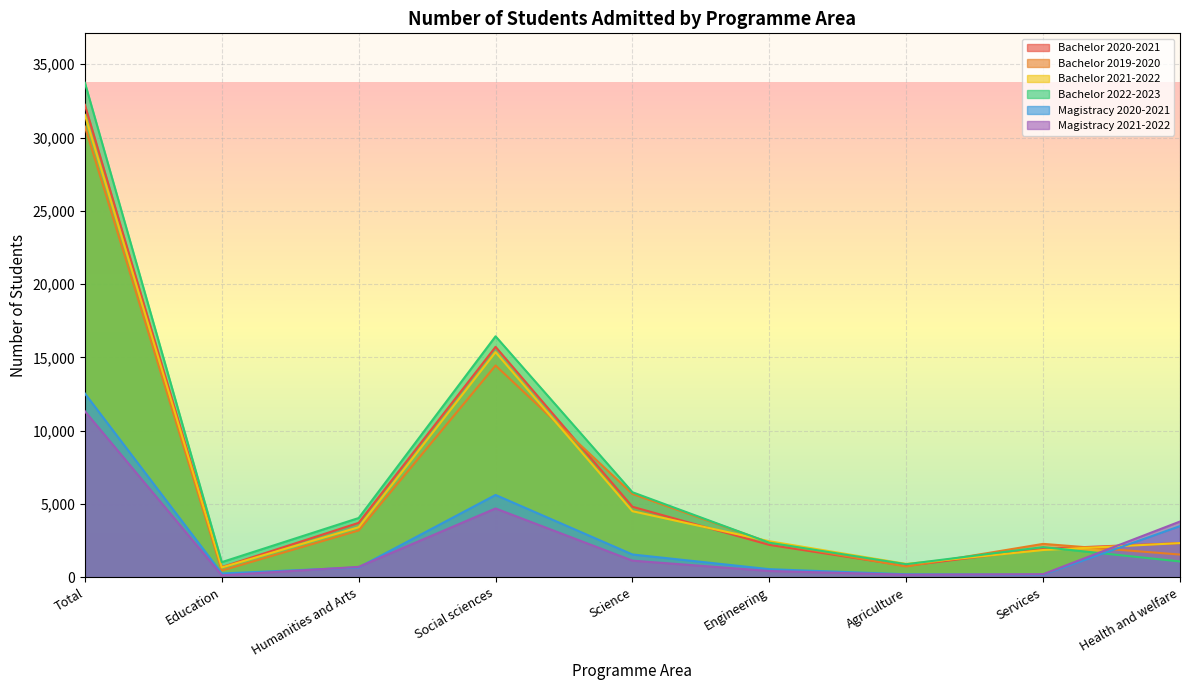

What is the sum of the Bachelor 2021-2022 values at Total and Services?

33410